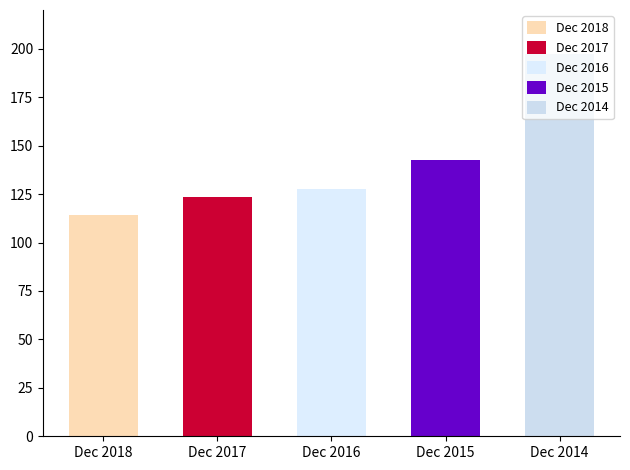

What is the difference between the values at Dec 2017 and Dec 2018?

9.4